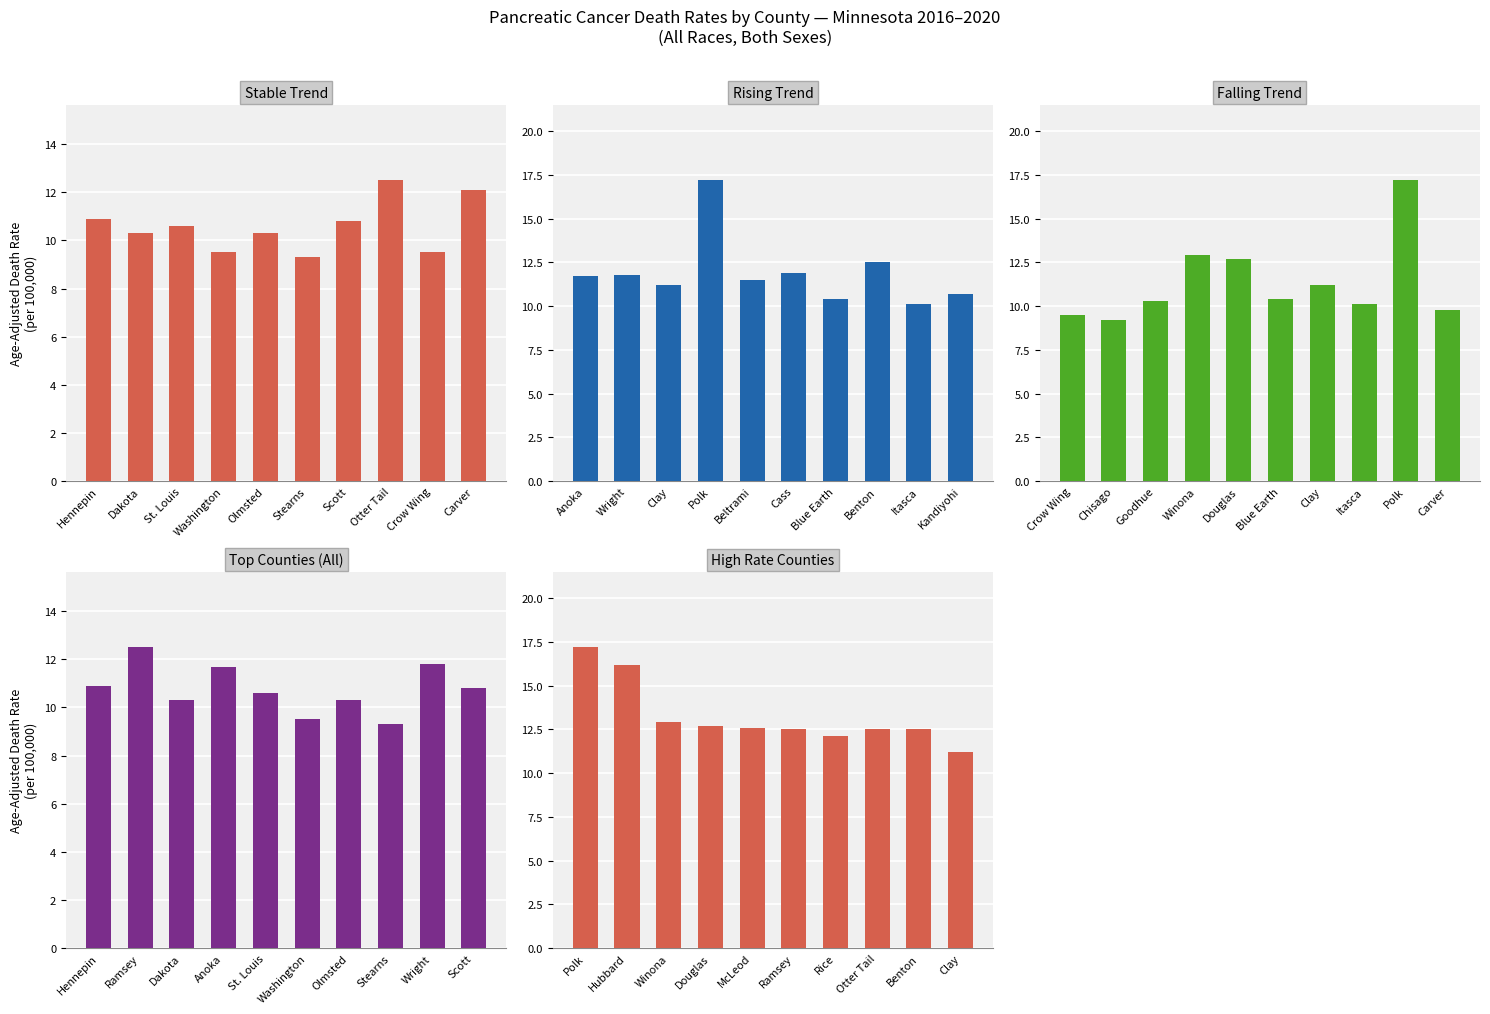

What is the average value of the Falling Trend series?

11.3